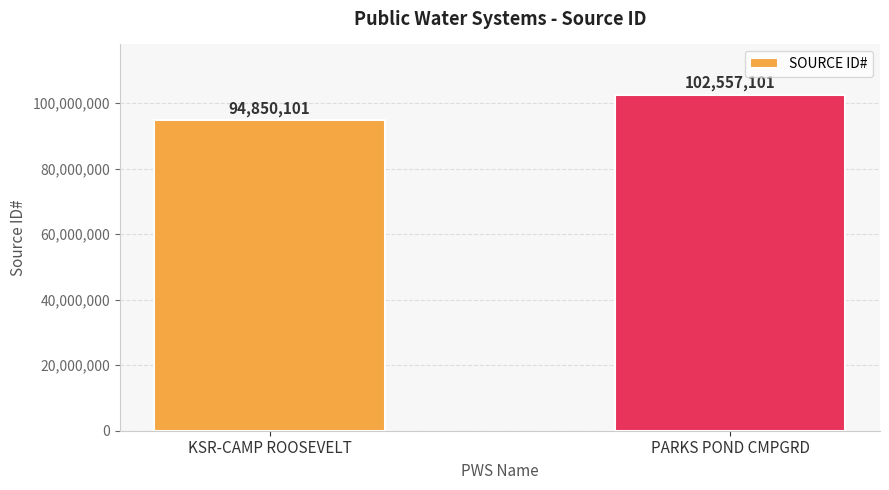

Count the values in the range 94850101 to 102557101.

2